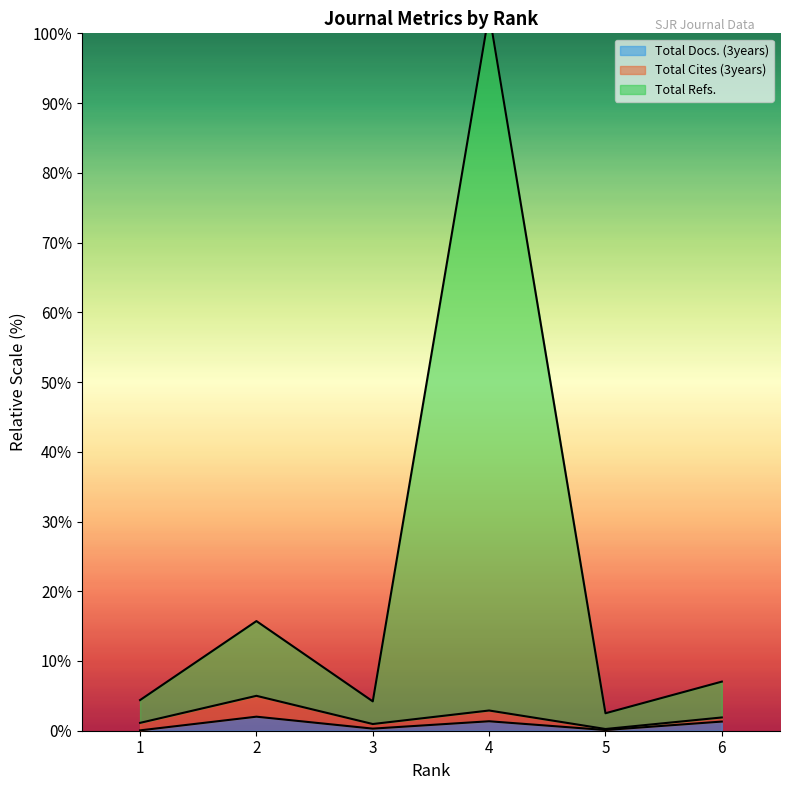

What is the sum of the Total Docs. (3years) values at 5 and 3?

0.4